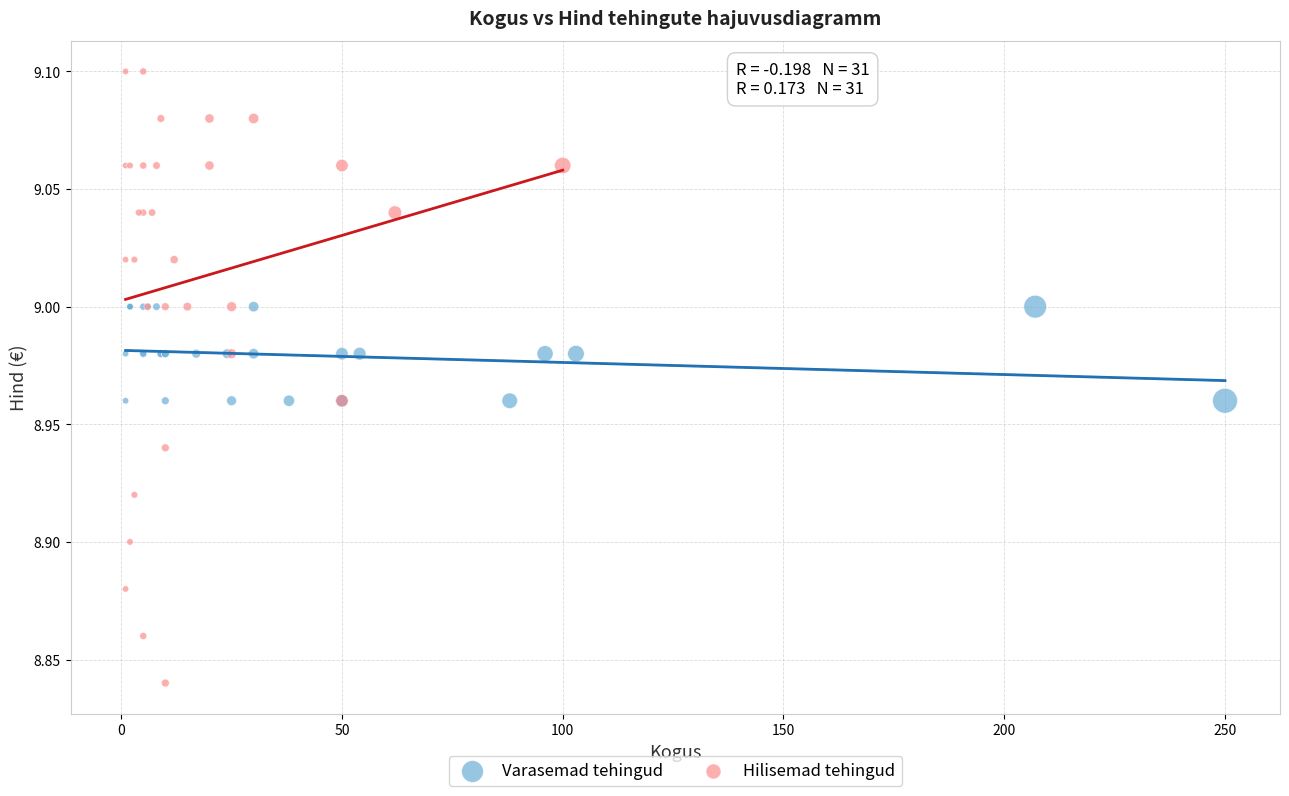

Which series reaches the maximum Y coordinate?

Hilisemad tehingud